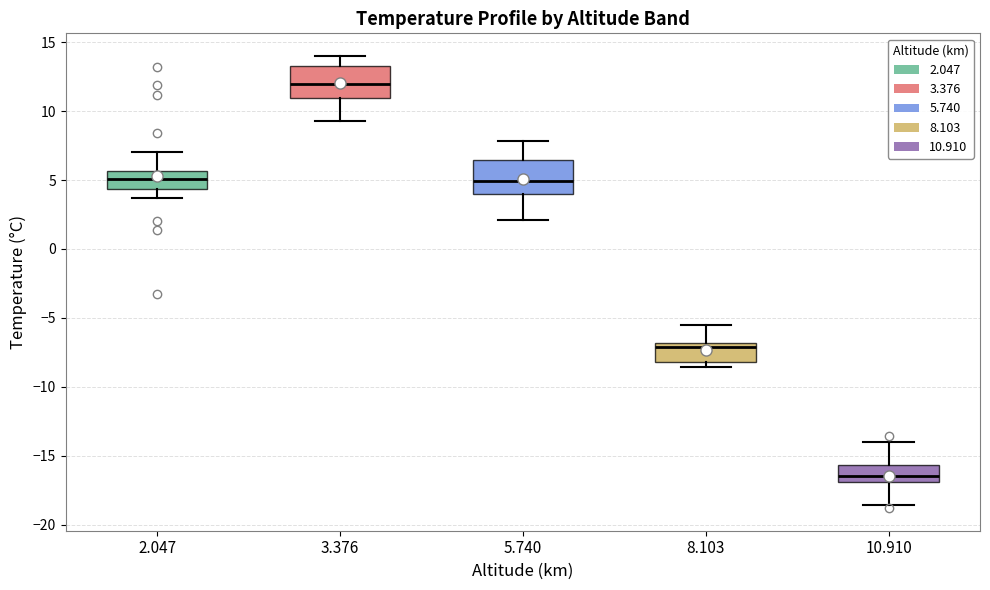

Reading left to right, read every box against the y-axis: the position of its median line, the range the box covers, and the ends of its whiskers. The values are not printed on the chart, so give them approximately, as read against the axis.

2.047: median 5.0, box 4.5 to 5.5, whiskers 3.5 to 7.0
3.376: median 12.0, box 11.0 to 13.5, whiskers 9.5 to 14.0
5.740: median 5.0, box 4.0 to 6.5, whiskers 2.0 to 8.0
8.103: median -7.0 (just below the box's upper edge), box -8.0 to -7.0, whiskers -8.5 to -5.5
10.910: median -16.5, box -17.0 to -15.5, whiskers -18.5 to -14.0